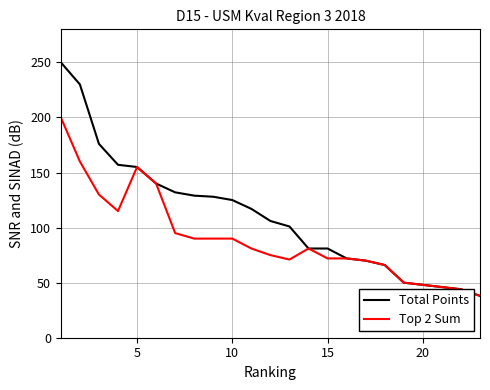

Which series has the widest spread of values?

Total Points